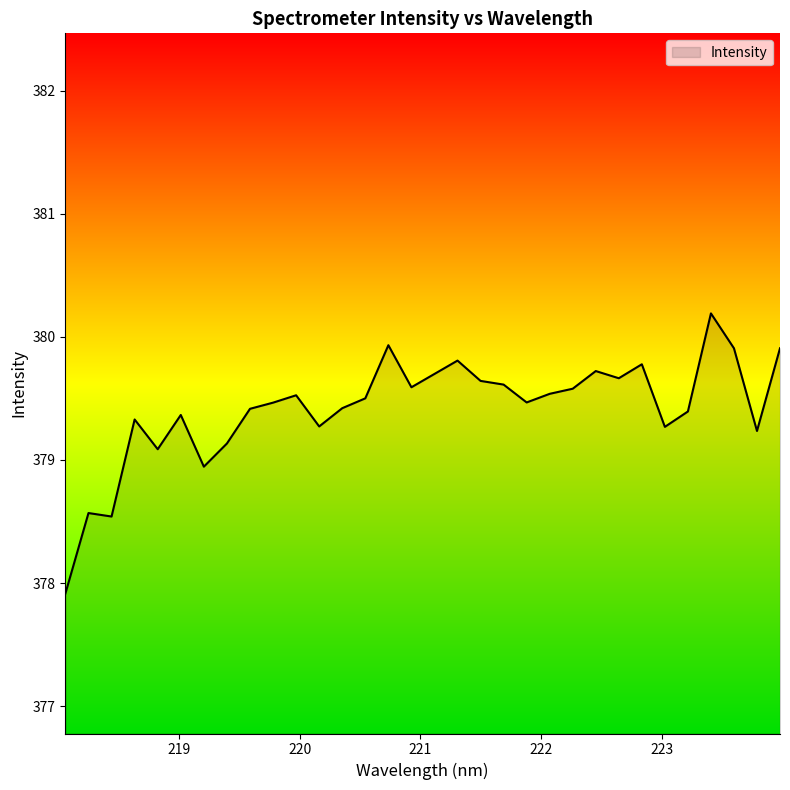

What is the difference between the maximum and minimum values?

2.3